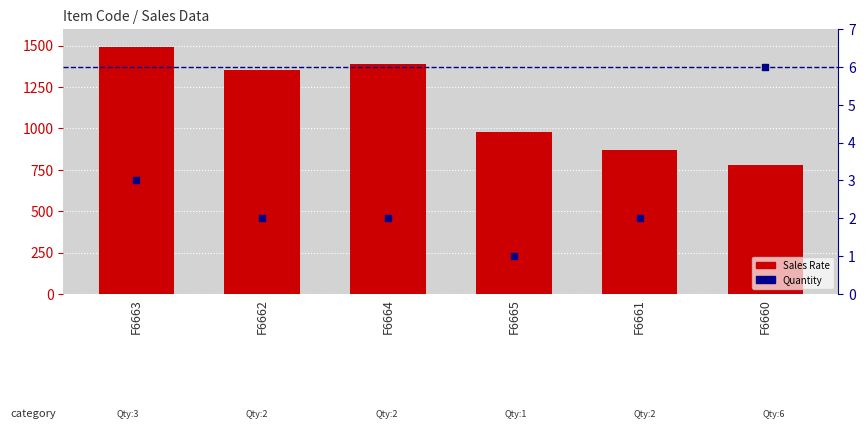

Which series has the largest Y range (max minus min)?

Sales Rate